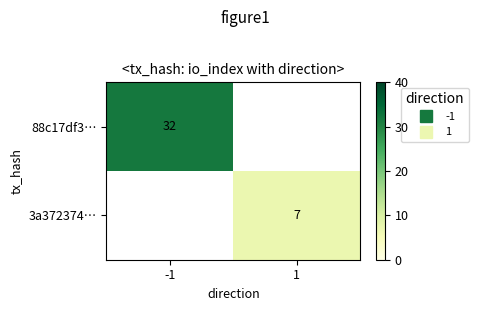

List the labels in order of 3a372374… value, largest first.

-1, 1